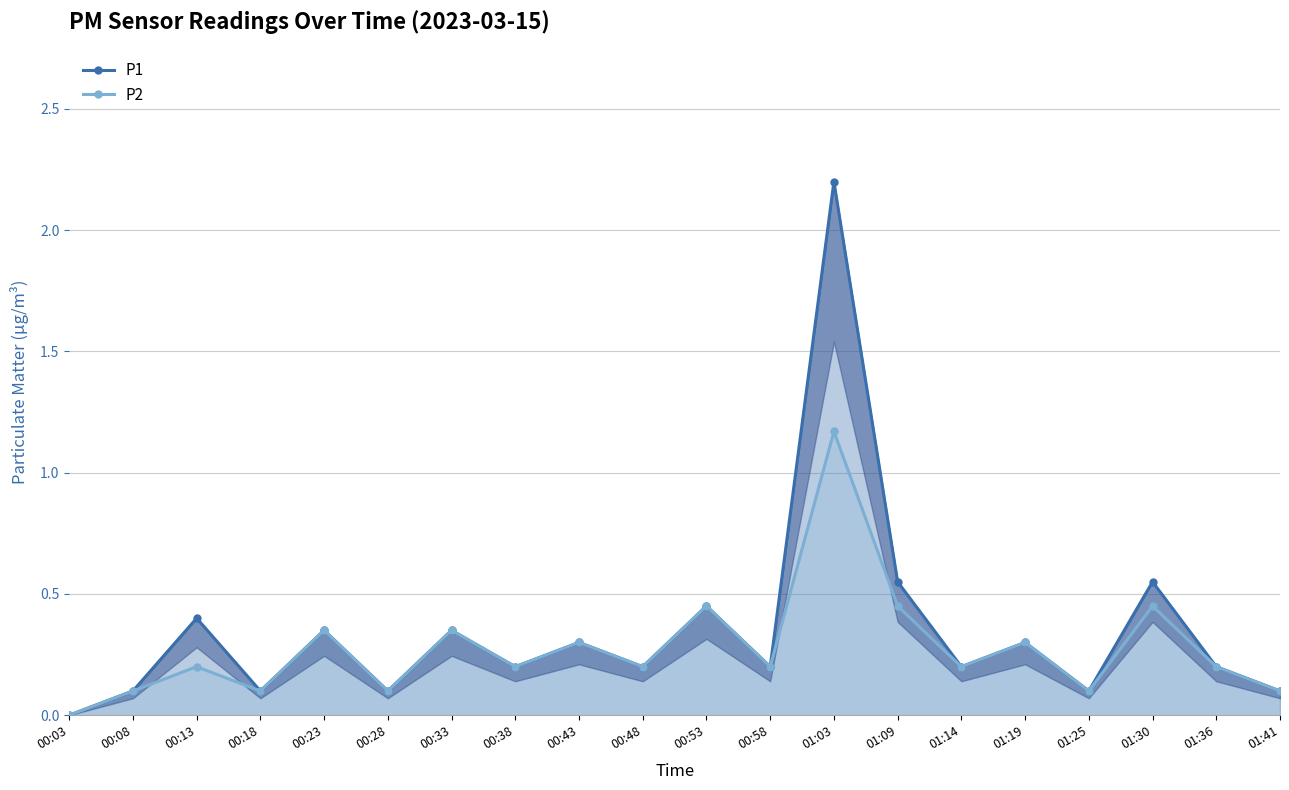

What are all the series names shown in the legend?

P1, P2